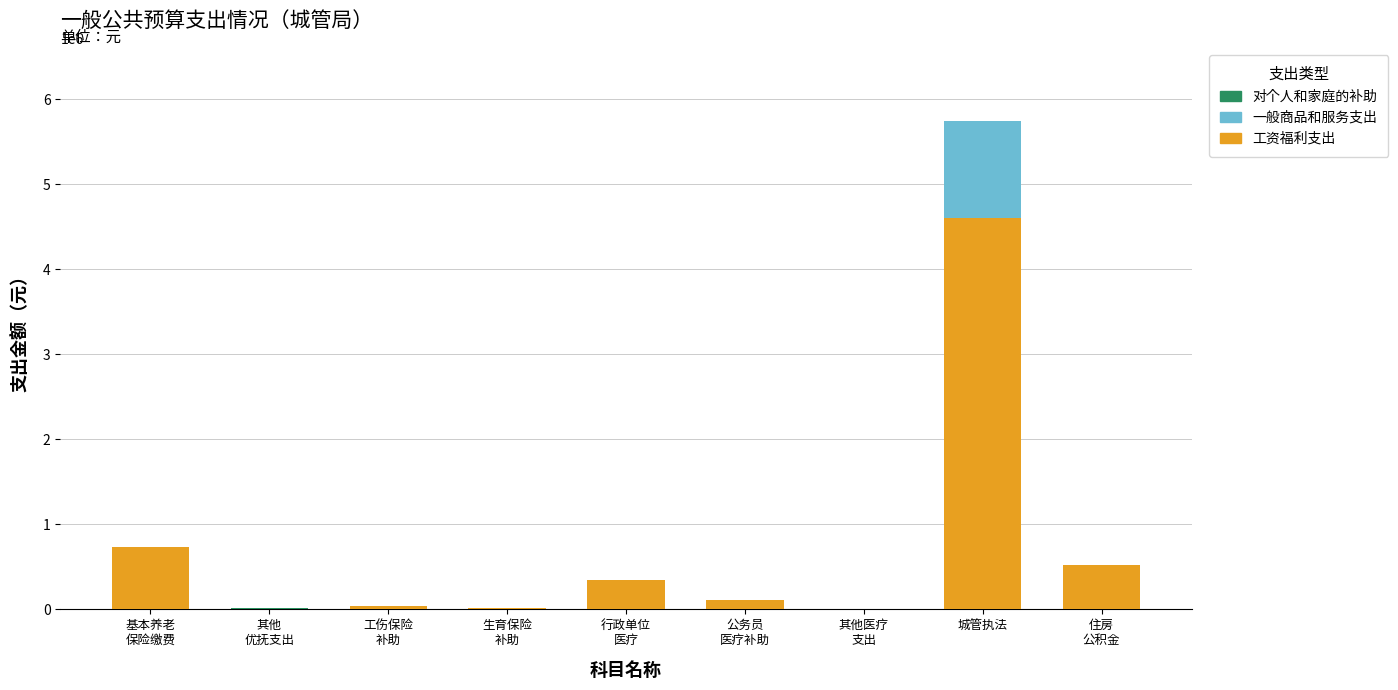

What is the sum of all 工资福利支出 values?

6405921